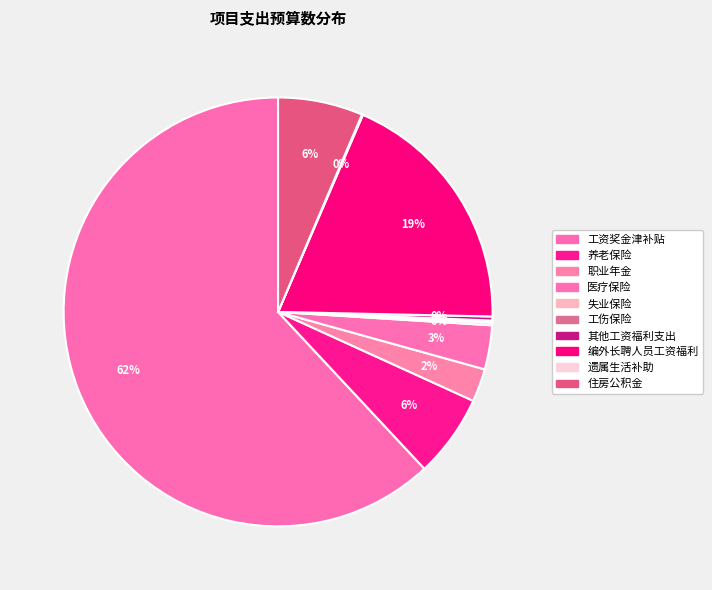

Which slice represents more than half of the pie?

工资奖金津补贴